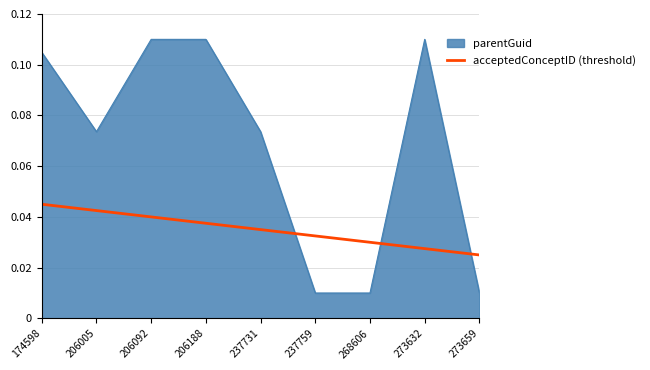

True or false: acceptedConceptID (threshold) and parentGuid intersect in this chart.

True